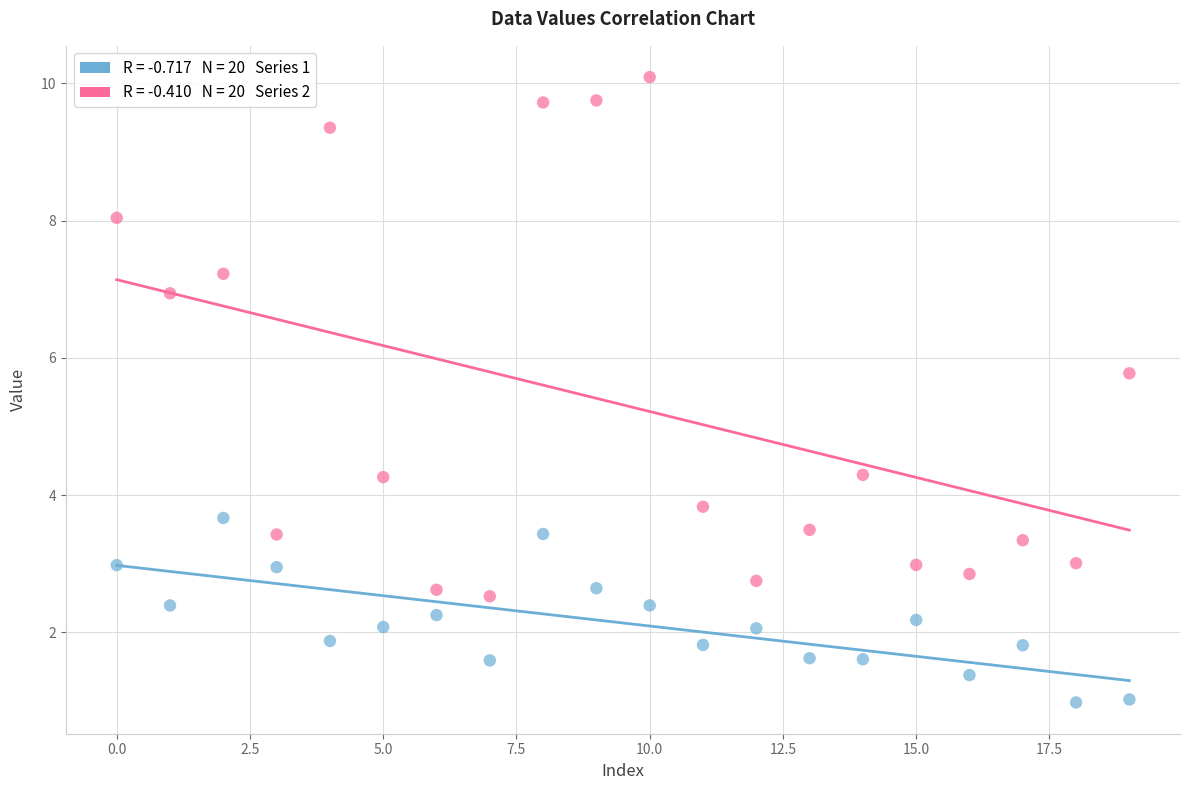

Across all data points, what is the range of Y values (max minus min)?

9.1